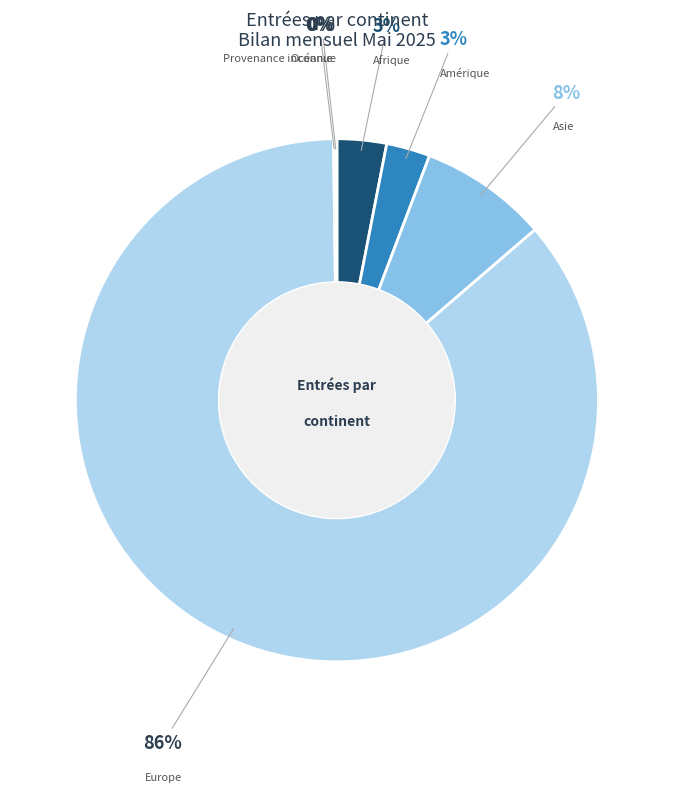

To the nearest percent, what percentage of the pie is Afrique?

3%